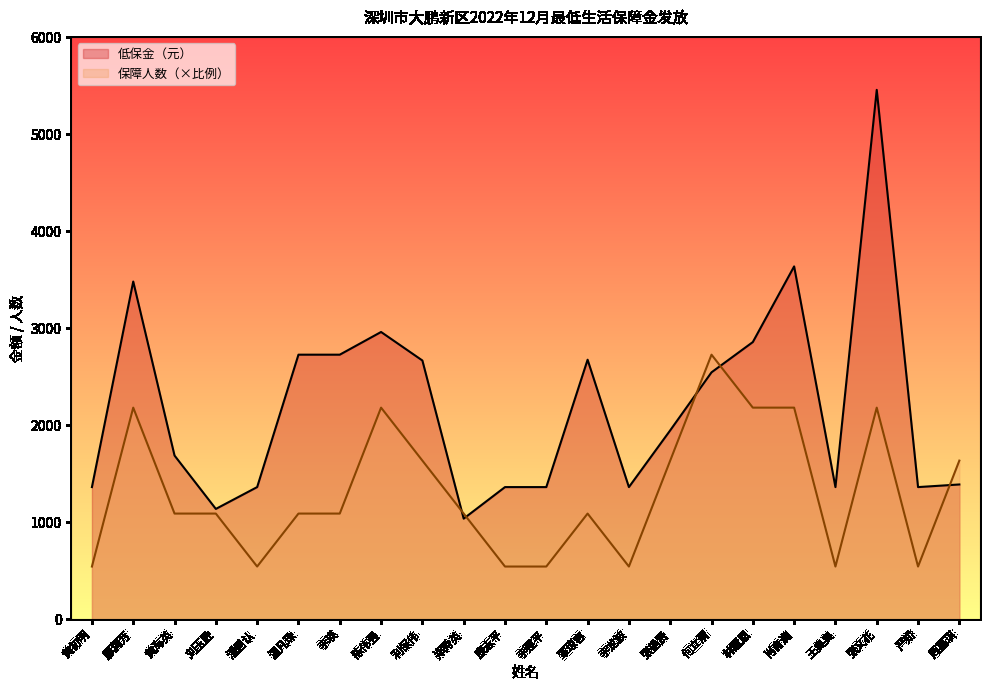

At 康志平, list the series in order from smallest to largest.

保障人数（×比例）, 低保金（元）